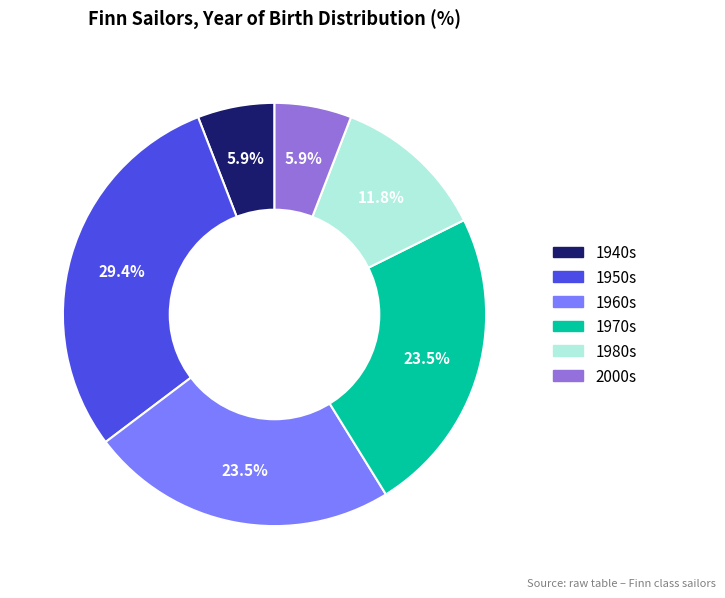

To the nearest percent, what is the average slice percentage?

17%